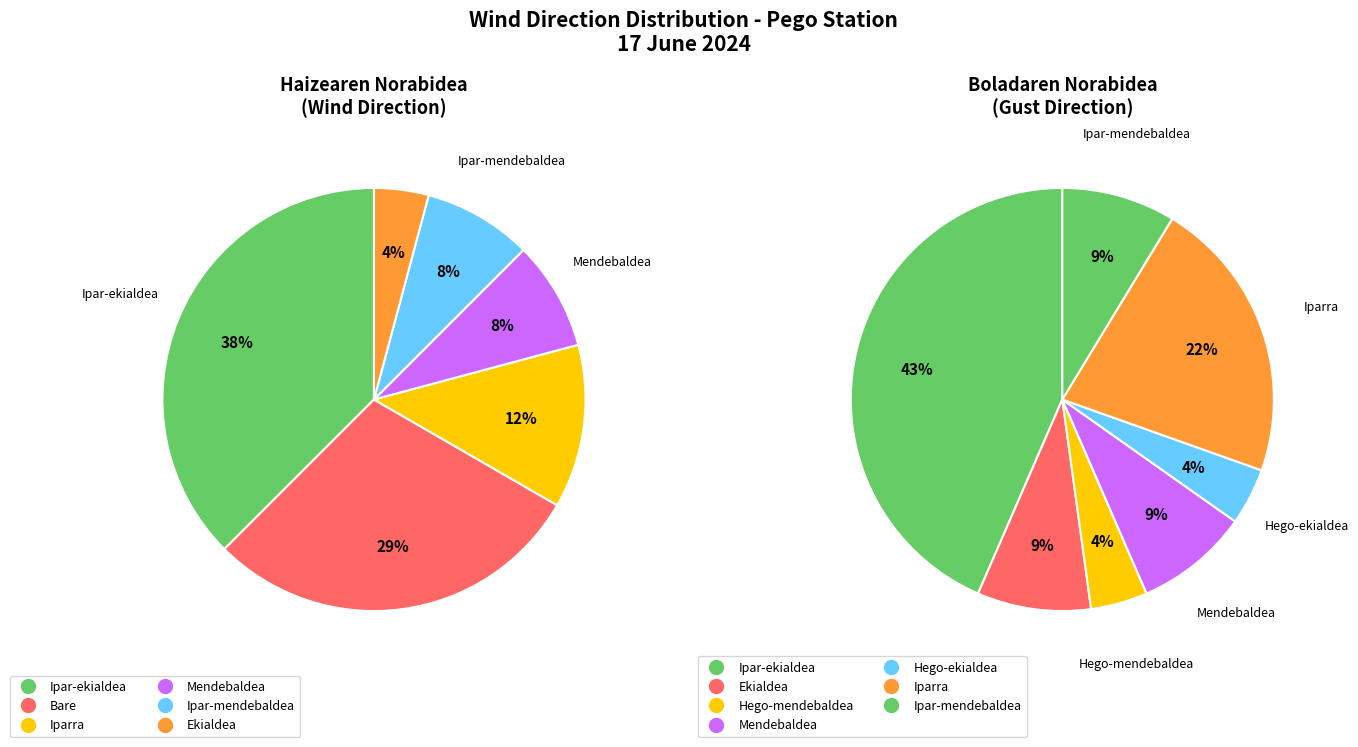

To the nearest percent, what is the average slice percentage?

17%